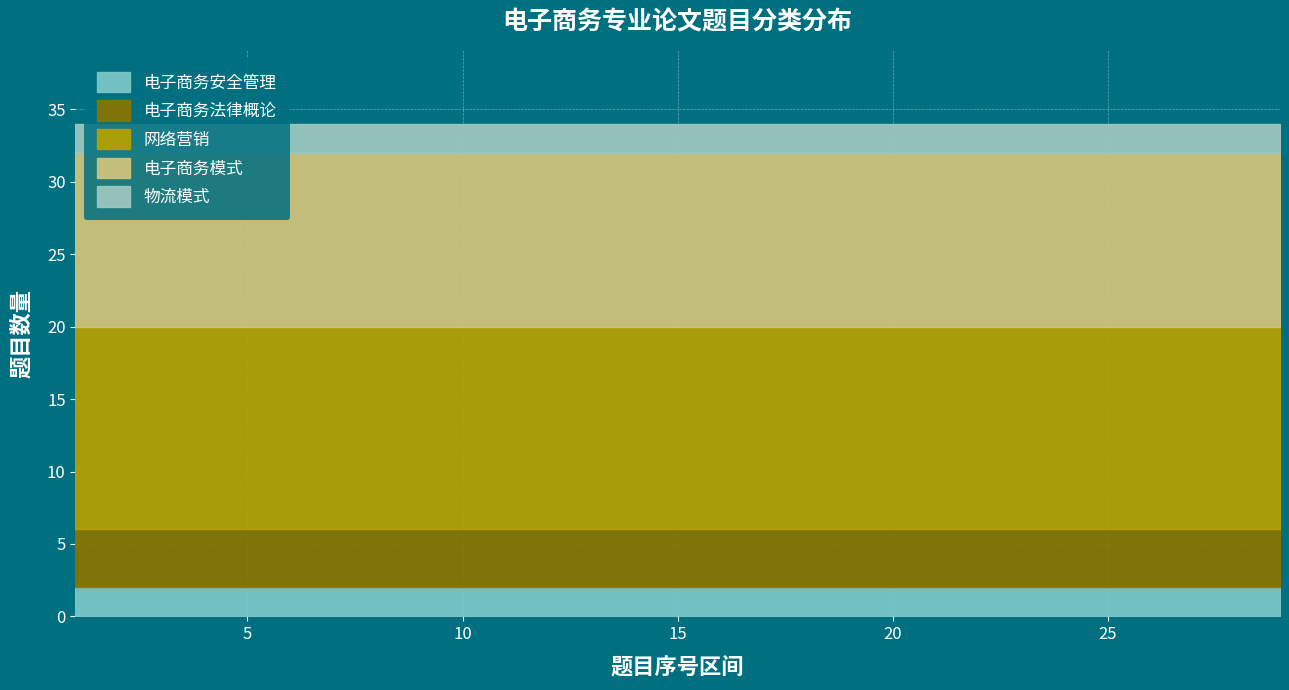

True or false: 电子商务模式 has more than 1 points higher than both neighbors.

False